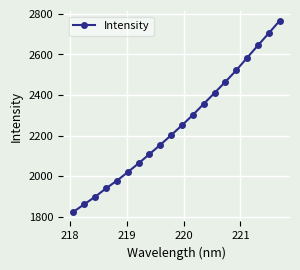

What is the difference between the maximum and minimum values?

943.4